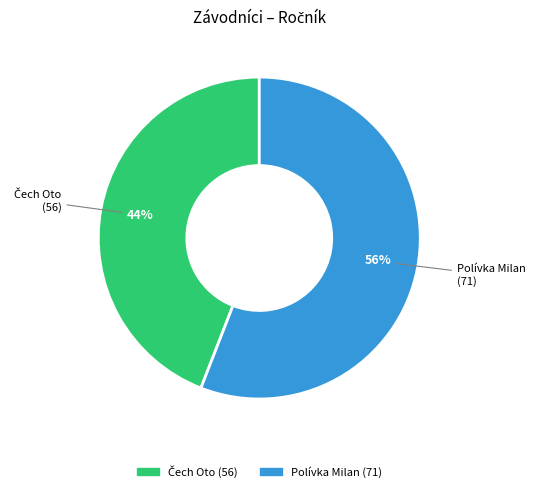

Is it true that Polívka Milan is 64% of the pie?

False